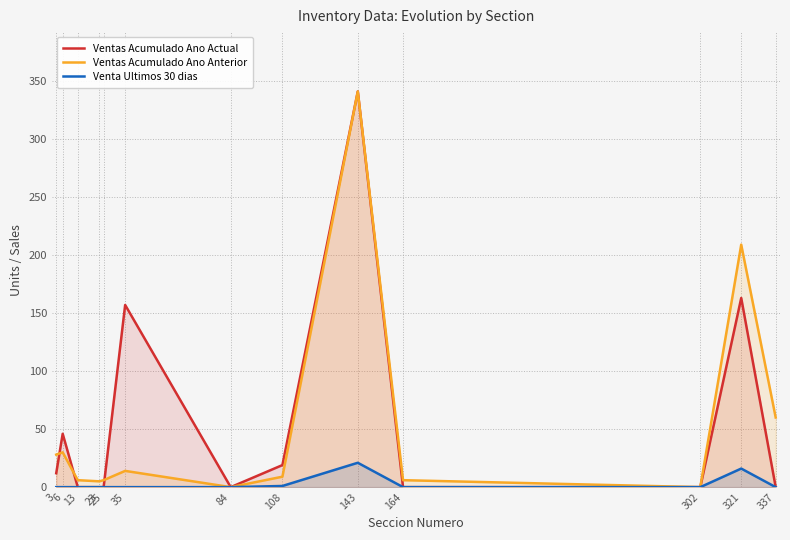

True or false: Ventas Acumulado Ano Actual and Ventas Acumulado Ano Anterior cross at least once.

True